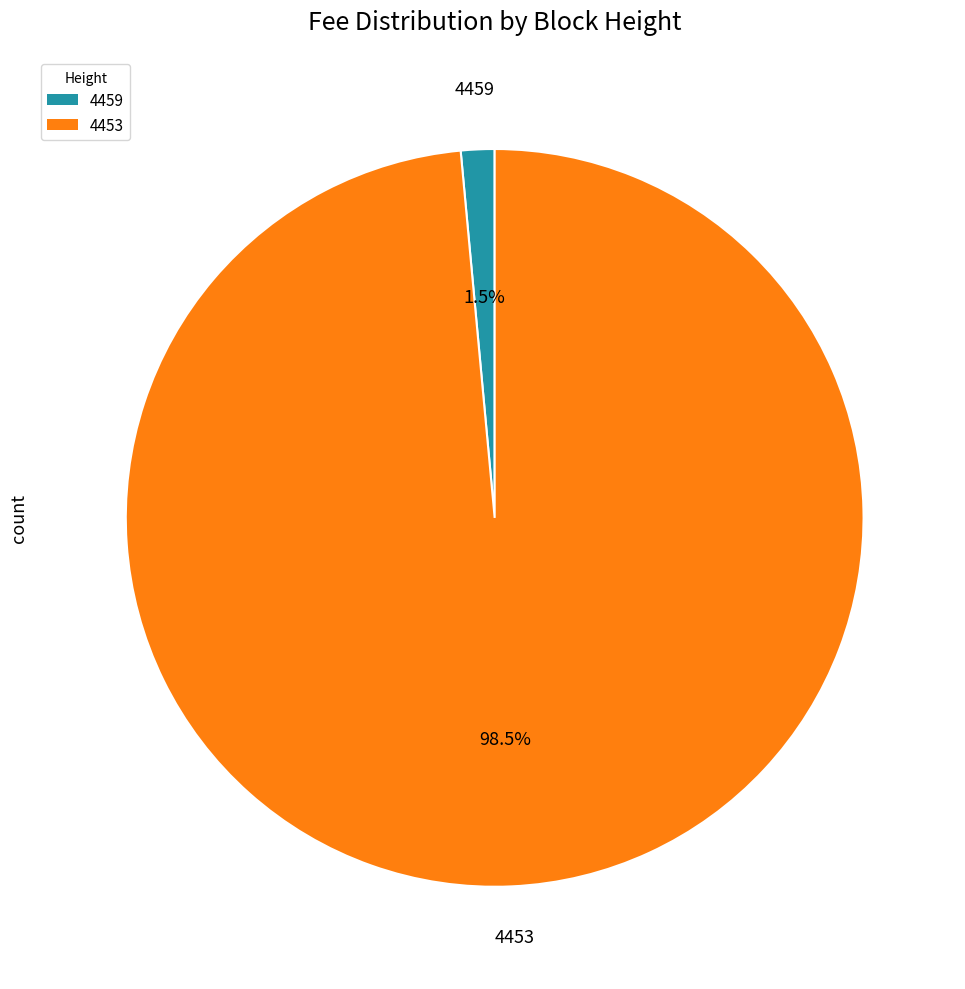

What portion of the pie excludes 4453?

1.5%